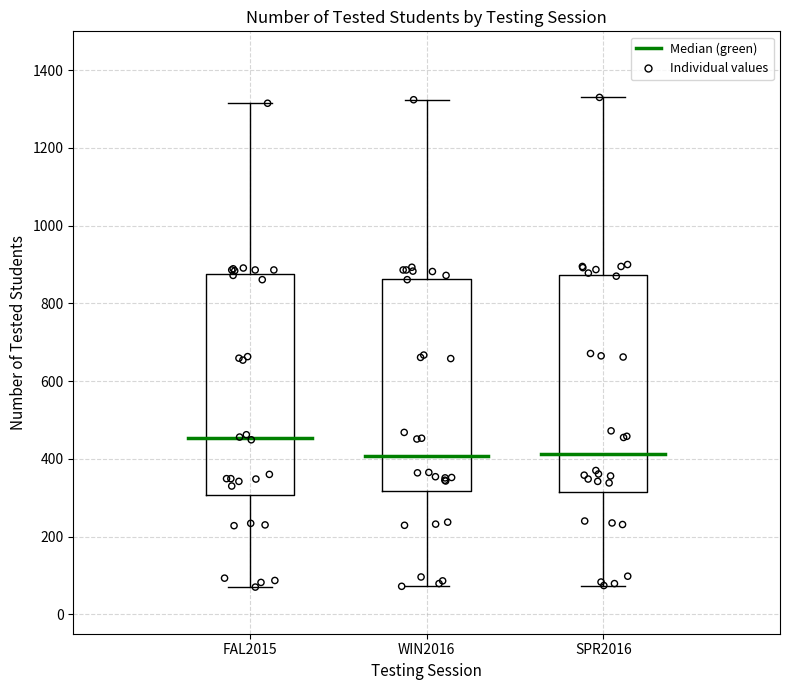

Reading left to right, read every box against the y-axis: the position of its median line, the range the box covers, and the ends of its whiskers. The values are not printed on the chart, so give them approximately, as read against the axis.

FAL2015: median 460, box 300 to 880, whiskers 80 to 1320
WIN2016: median 400, box 320 to 860, whiskers 80 to 1320
SPR2016: median 420, box 320 to 880, whiskers 80 to 1340